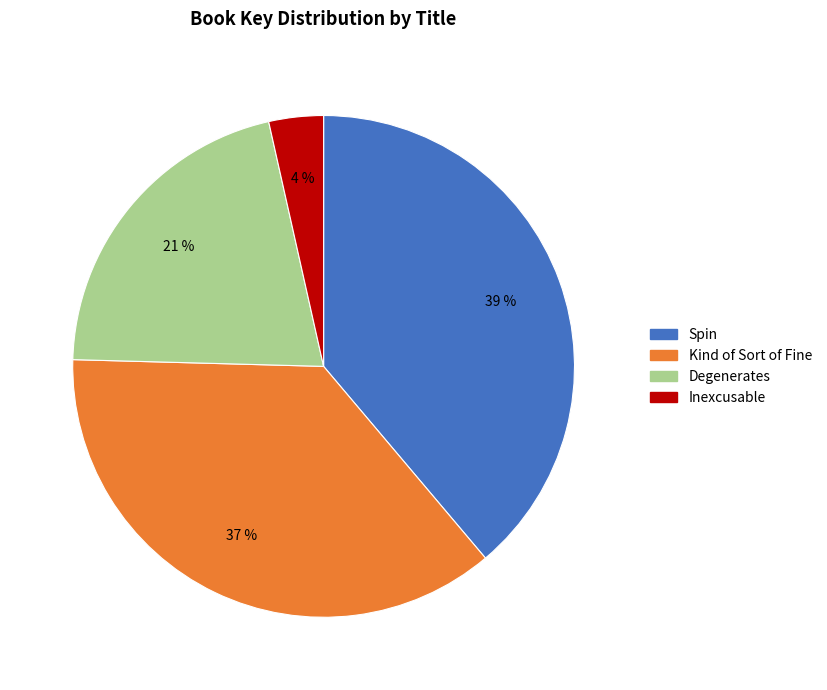

The Kind of Sort of Fine slice represents 24% of the pie. True or false?

False